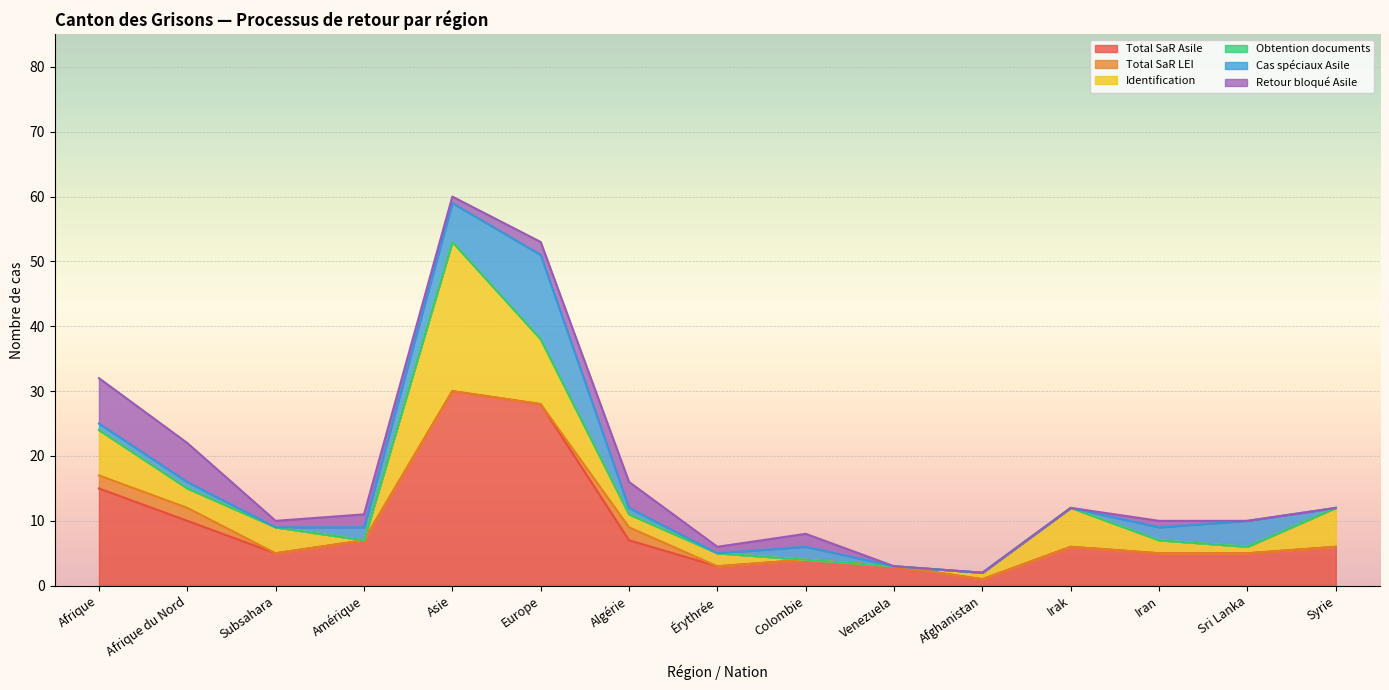

True or false: Identification has a value of -9 at Amérique.

False